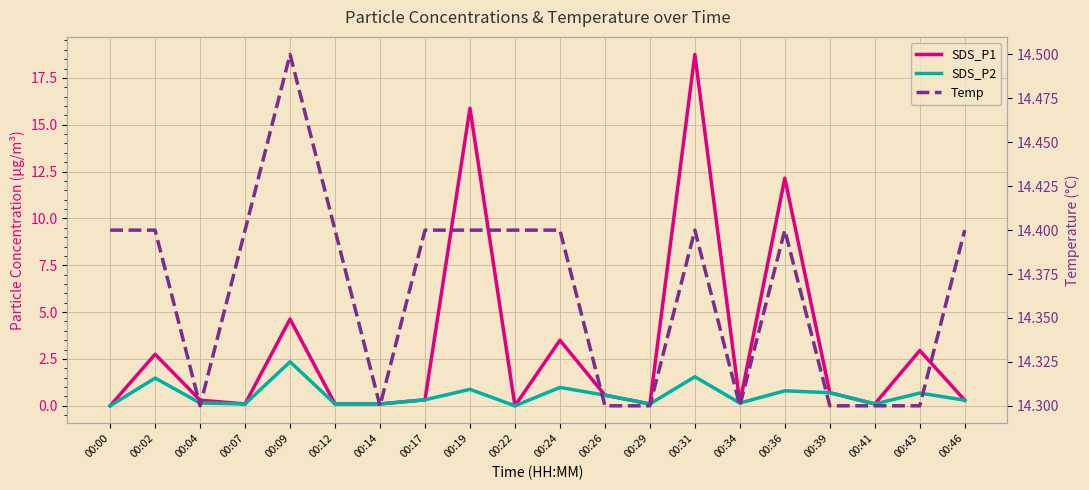

The value of Temp at 00:39 is 8.1. True or false?

False